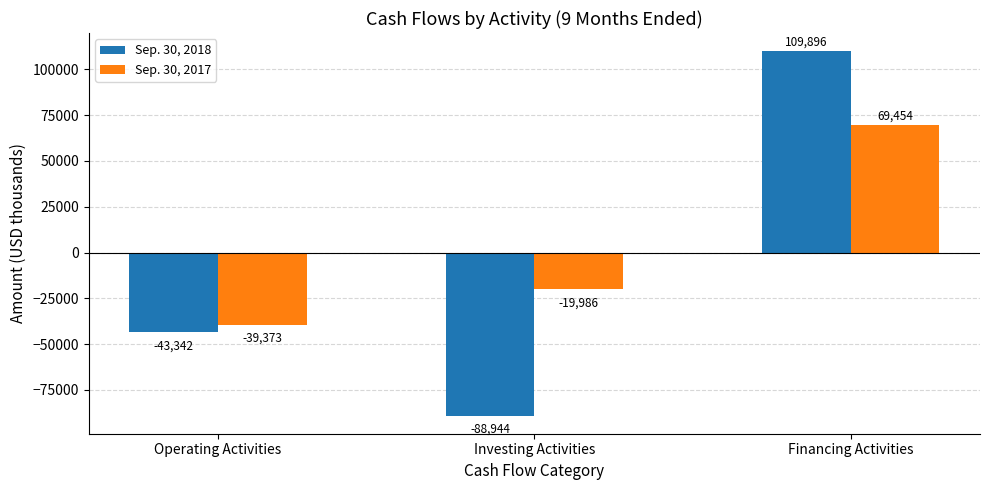

What are all the series names shown in the legend?

Sep. 30, 2018, Sep. 30, 2017